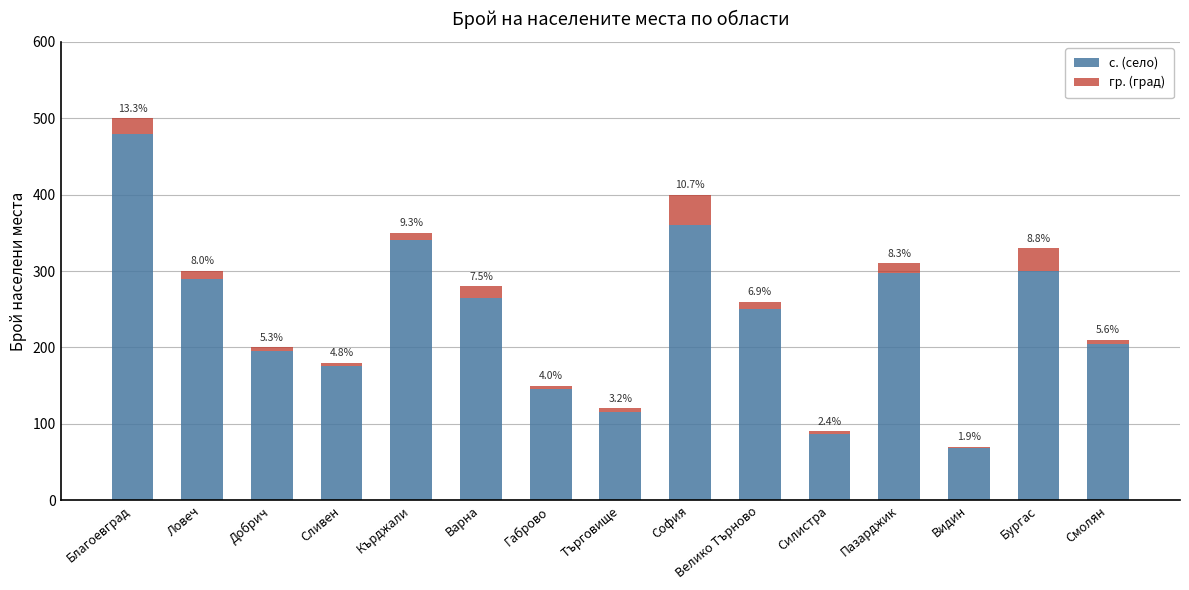

Does the chart contain stacked bars?

Yes